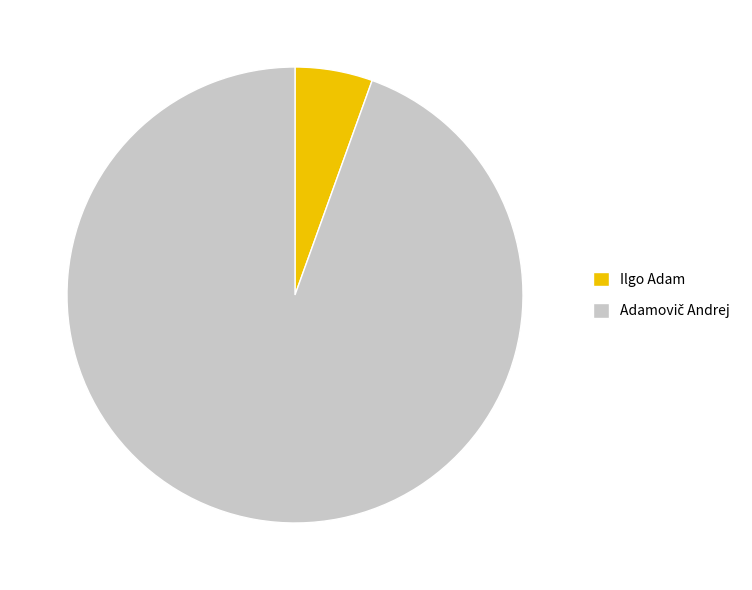

Does any single category account for the majority?

Yes